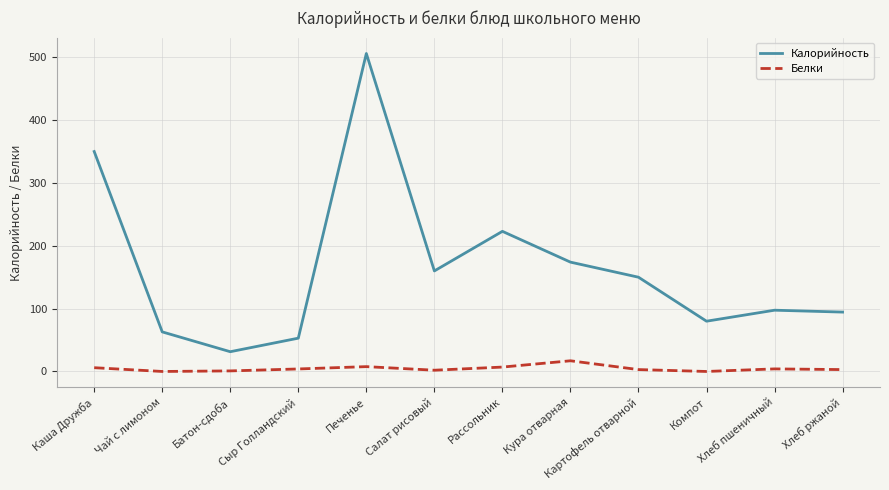

What is the maximum value shown in the chart?

506.0